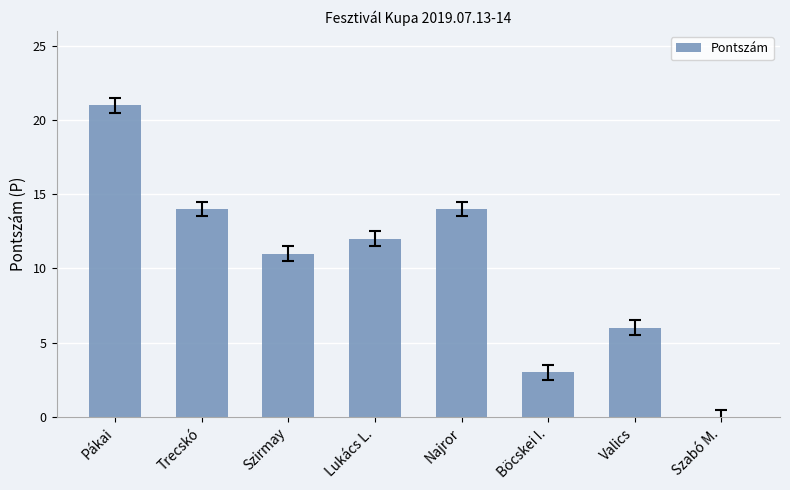

Does the chart contain stacked bars?

No